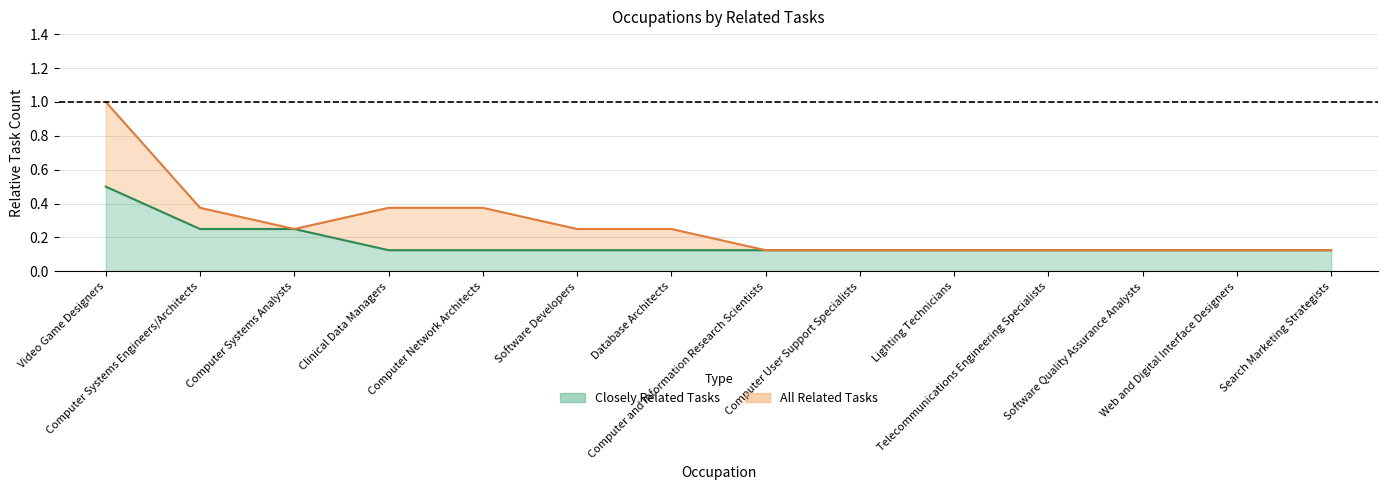

At how many categories does at least one series exceed 0?

14